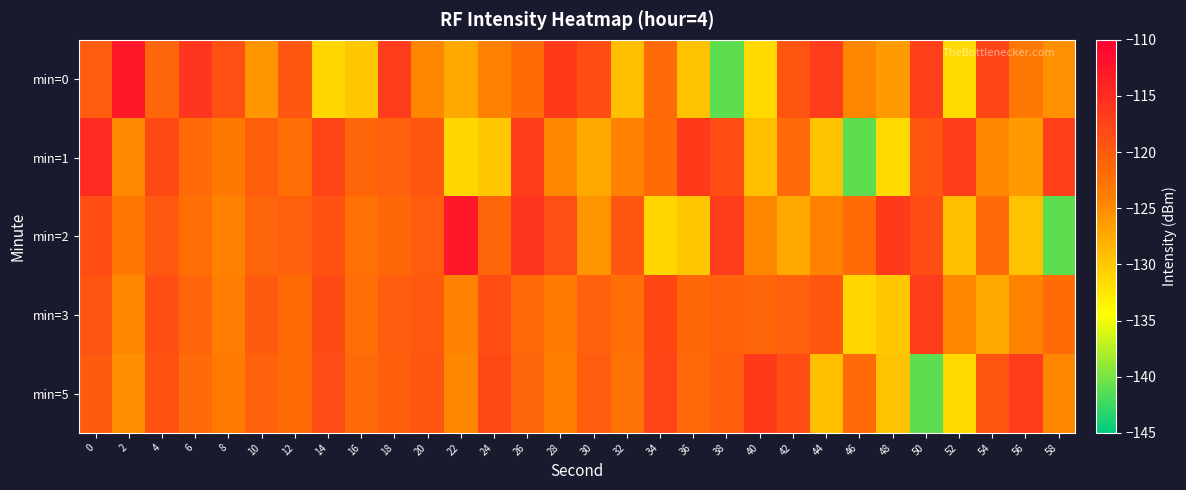

Reading right to left, list all the values displayed in this chart.

min=0: 58=-125.4	56=-123.2	54=-117.7	52=-131.6	50=-117.0	48=-126.3	46=-124.6	44=-116.7	42=-119.4	40=-131.4	38=-141.2	36=-129.4	34=-121.8	32=-129.2	30=-118.6	28=-116.5	26=-121.9	24=-124.2	22=-127.4	20=-124.7	18=-116.6	16=-129.9	14=-131.2	12=-119.5	10=-125.8	8=-118.8	6=-115.9	4=-121.3	2=-112.8	0=-120.2
min=1: 58=-117.0	56=-126.3	54=-124.6	52=-116.7	50=-119.4	48=-131.4	46=-141.2	44=-129.4	42=-121.8	40=-129.2	38=-118.6	36=-116.5	34=-121.9	32=-124.2	30=-127.4	28=-124.7	26=-116.6	24=-129.9	22=-131.2	20=-119.5	18=-120.7	16=-121.3	14=-117.5	12=-122.2	10=-120.4	8=-123.3	6=-121.7	4=-118.1	2=-124.8	0=-114.8
min=2: 58=-141.2	56=-129.4	54=-121.8	52=-129.2	50=-118.6	48=-116.5	46=-121.9	44=-124.2	42=-127.4	40=-124.7	38=-116.6	36=-129.9	34=-131.2	32=-119.5	30=-125.8	28=-118.8	26=-115.9	24=-121.3	22=-112.8	20=-120.2	18=-121.4	16=-122.5	14=-118.9	12=-120.6	10=-121.2	8=-124.1	6=-122.3	4=-119.8	2=-123.1	0=-118.5
min=3: 58=-121.9	56=-124.2	54=-127.4	52=-124.7	50=-116.6	48=-129.9	46=-131.2	44=-119.5	42=-120.7	40=-121.3	38=-120.9	36=-121.4	34=-117.8	32=-122.3	30=-120.7	28=-123.4	26=-121.6	24=-118.5	22=-124.2	20=-119.8	18=-120.3	16=-122.1	14=-118.2	12=-121.9	10=-120.1	8=-123.8	6=-121.0	4=-118.7	2=-124.5	0=-119.2
min=5: 58=-124.6	56=-116.7	54=-119.4	52=-131.4	50=-141.2	48=-129.4	46=-121.8	44=-129.2	42=-118.6	40=-116.5	38=-120.4	36=-121.5	34=-117.6	32=-122.6	30=-120.2	28=-123.9	26=-121.3	24=-118.1	22=-124.7	20=-119.3	18=-120.5	16=-121.7	14=-118.4	12=-122.0	10=-120.8	8=-123.5	6=-121.8	4=-119.1	2=-125.3	0=-120.0